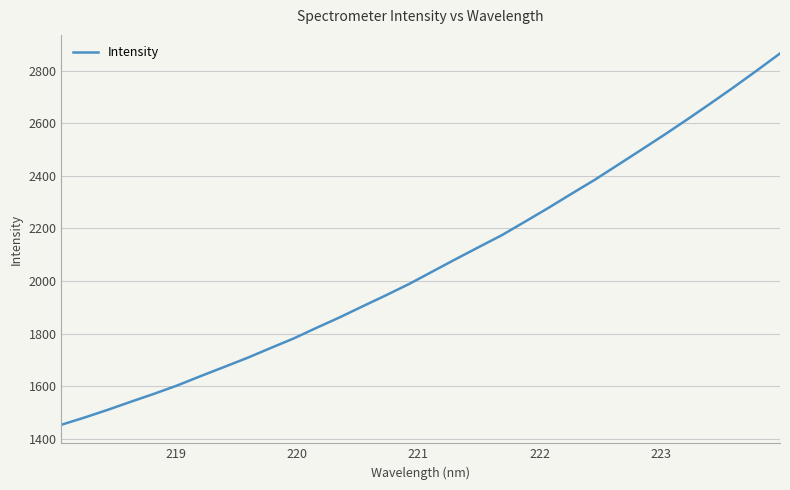

What is the difference between the maximum and minimum values?

1410.9